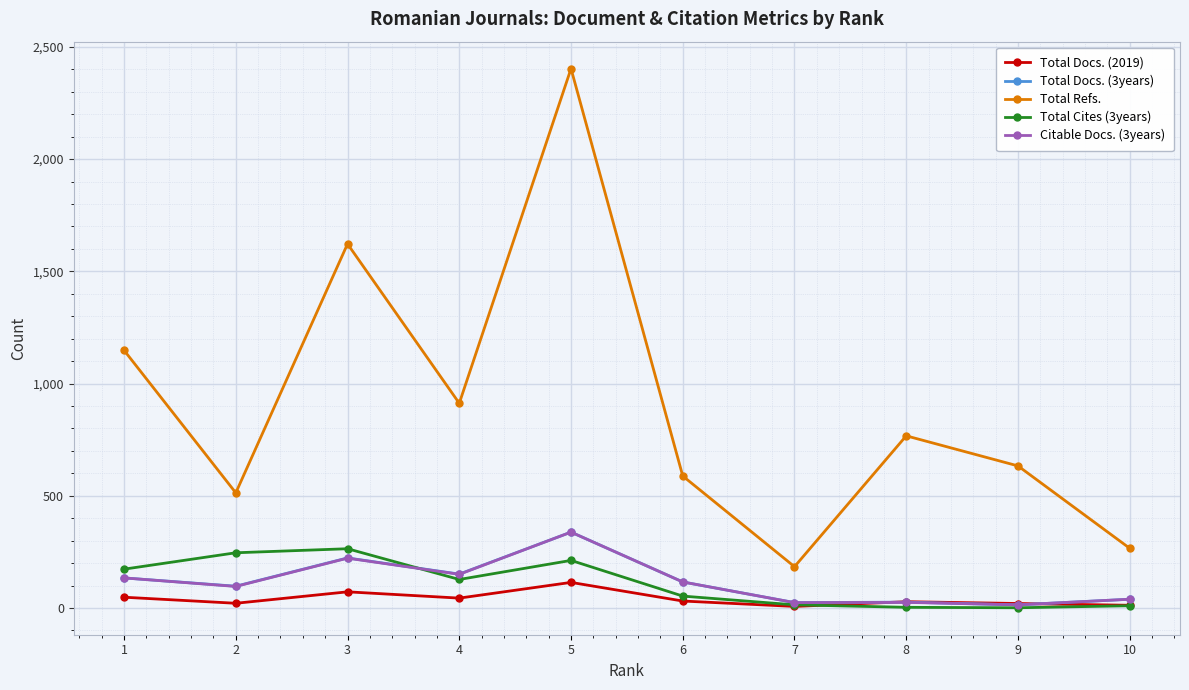

At which category is the sum across all series the highest?

5